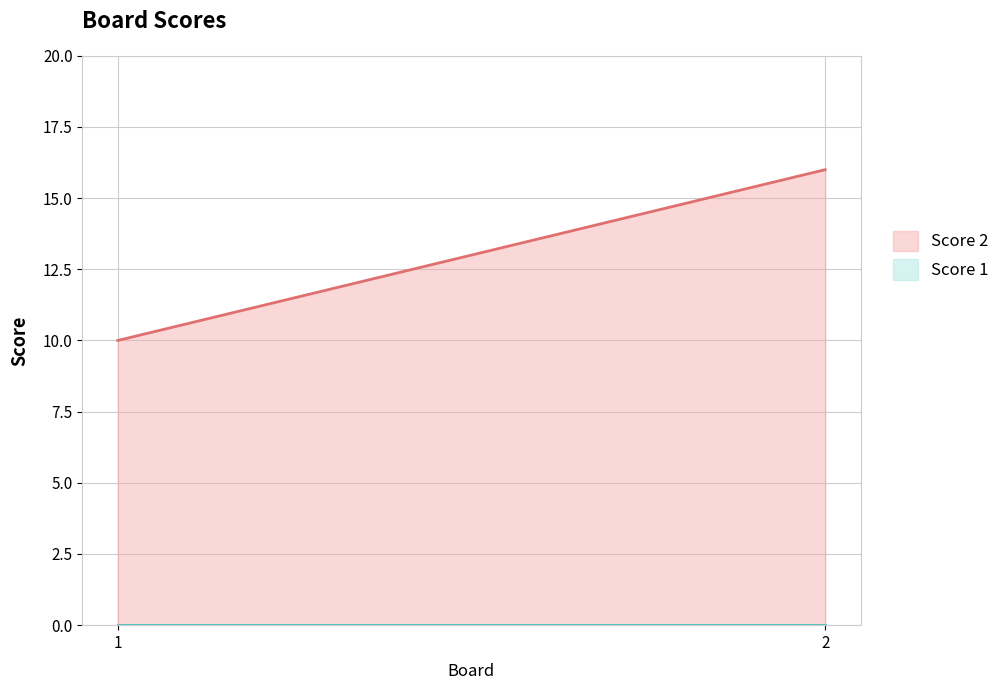

What is the value of the Score 2 point at the 1st from the left?

10